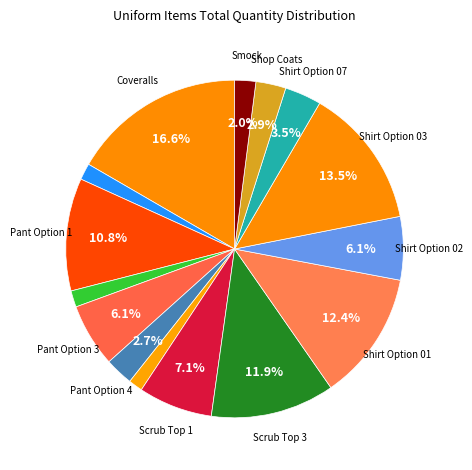

How many segments does this pie chart have?

15